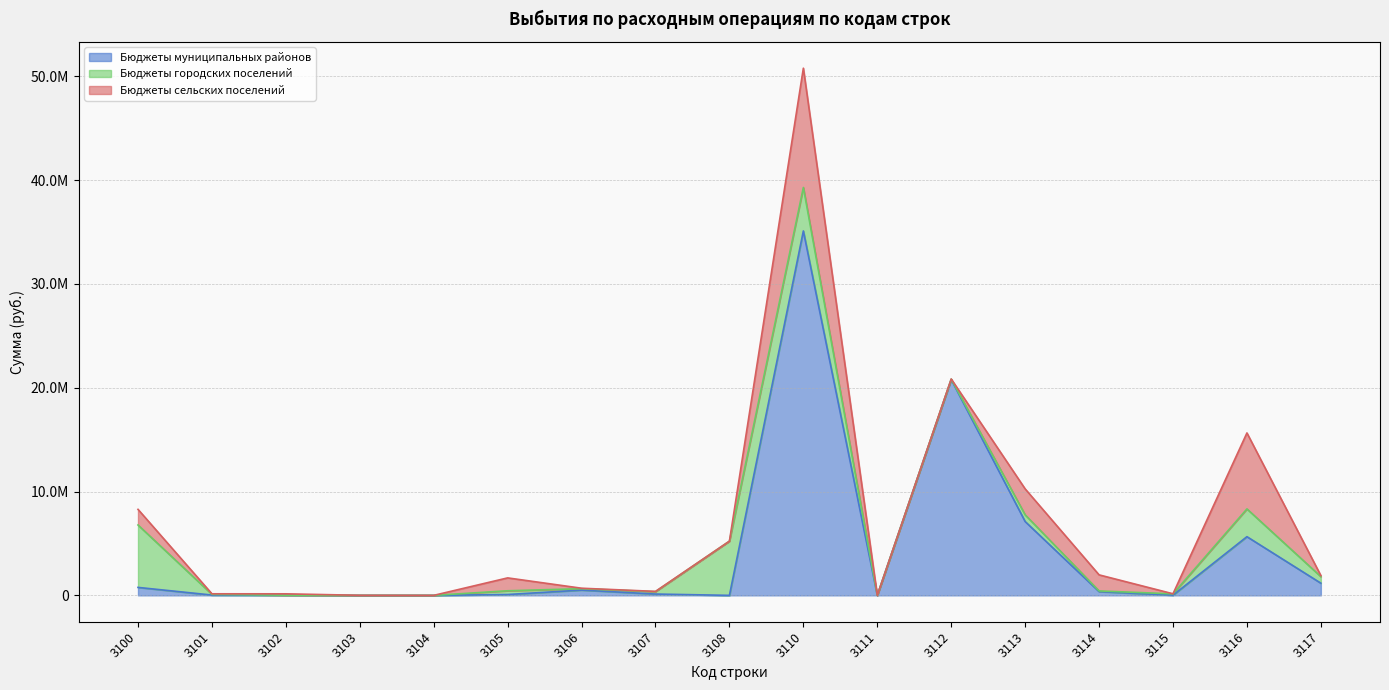

Where is Бюджеты муниципальных районов nearest to the value 17547378?

3112